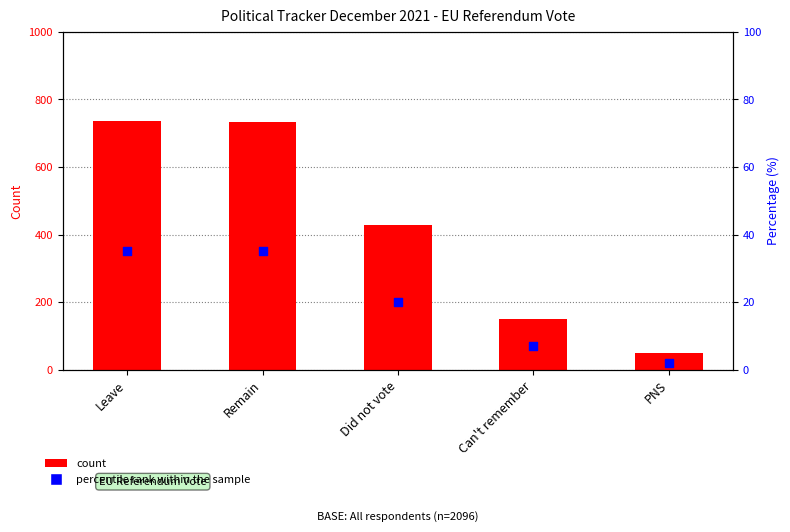

Is the value of percentile rank within the sample at Leave greater than the value of count at Leave?

No